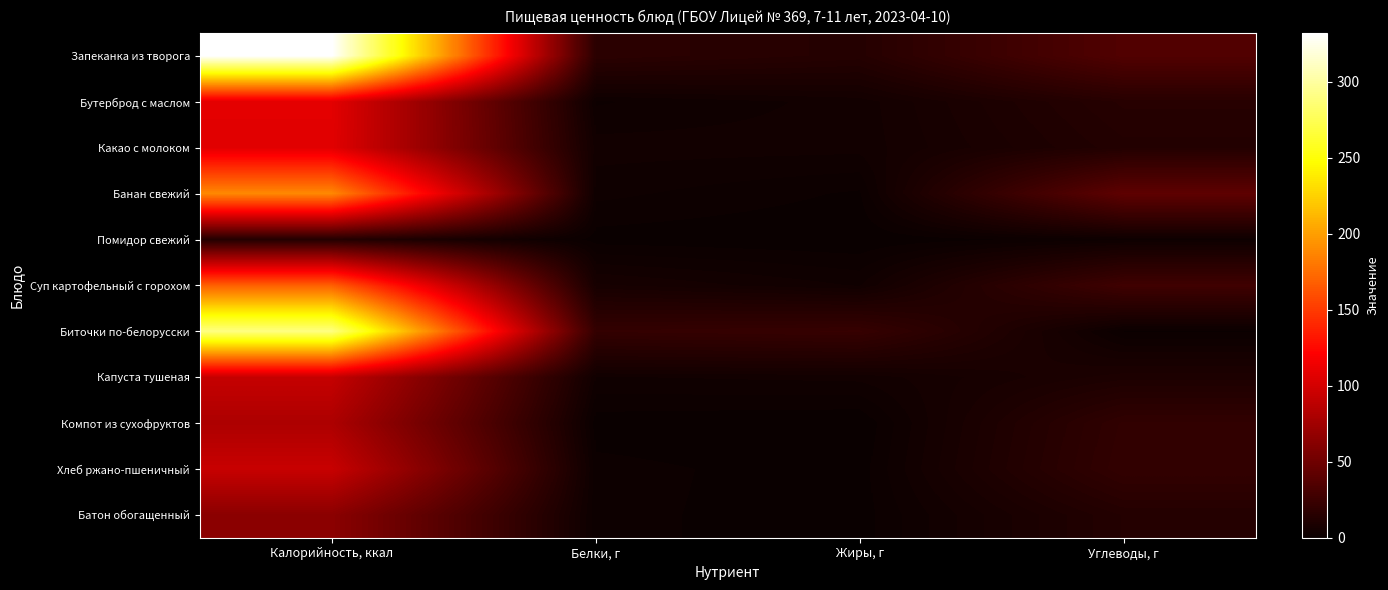

At which category is the sum across all series the highest?

Калорийность, ккал